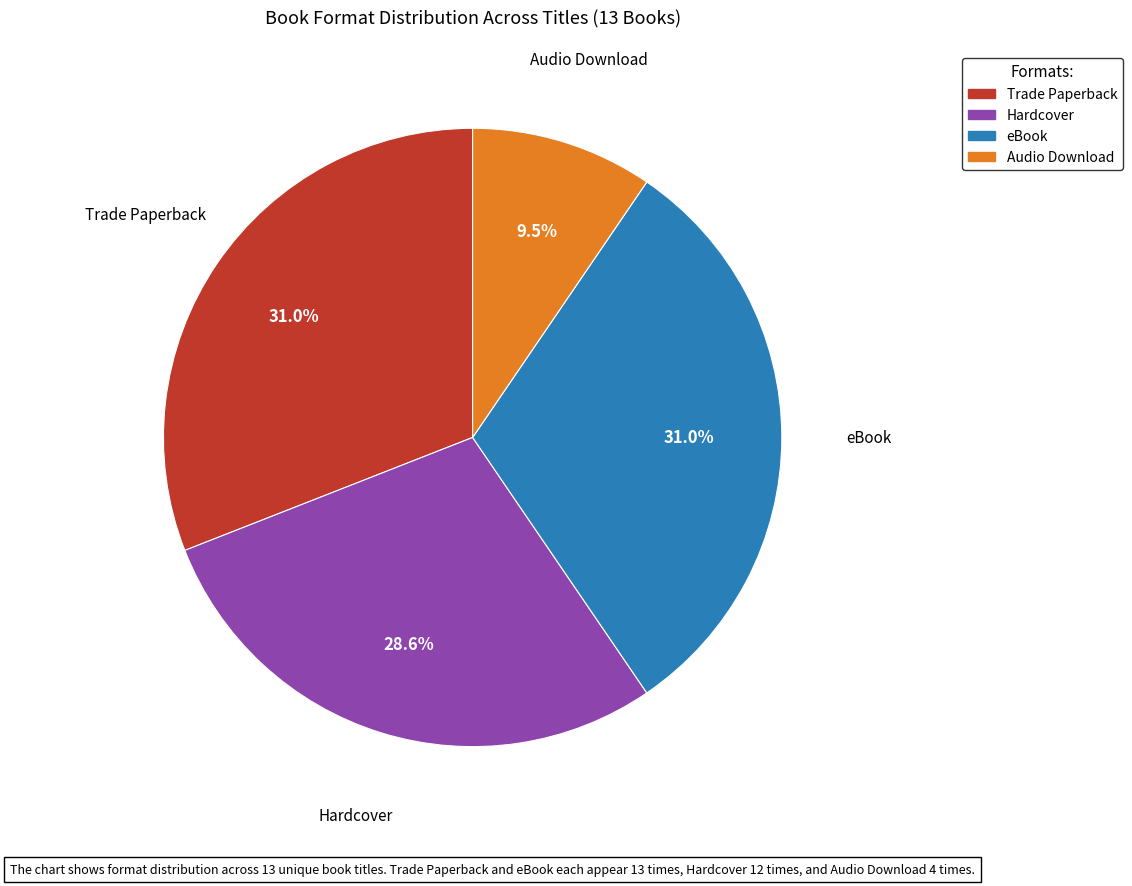

Is it true that eBook is 23% of the pie?

False